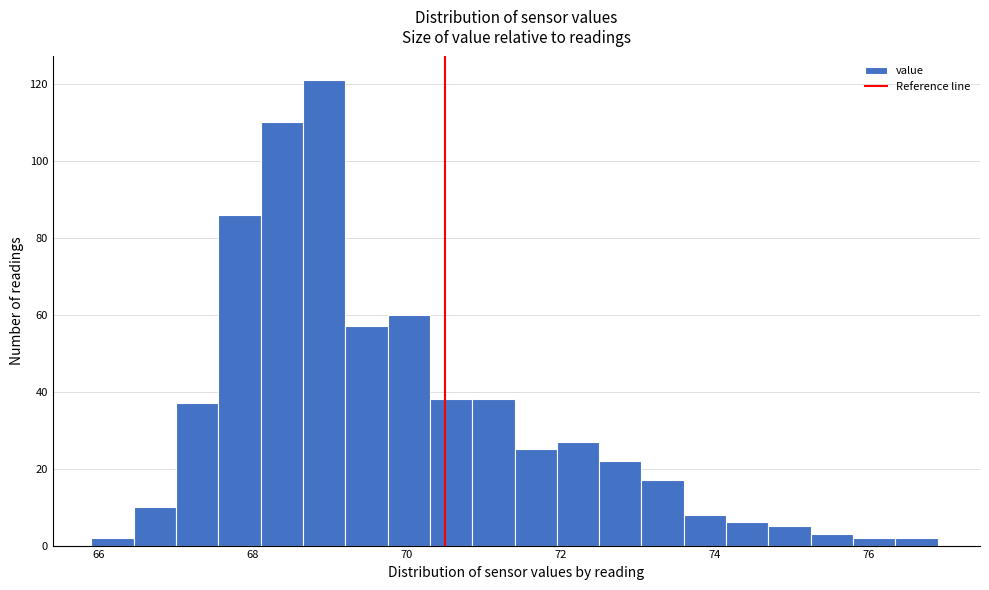

Around what value on the x-axis is the tallest bar? Give the approximate position of its centre, as read against the axis.

69.0